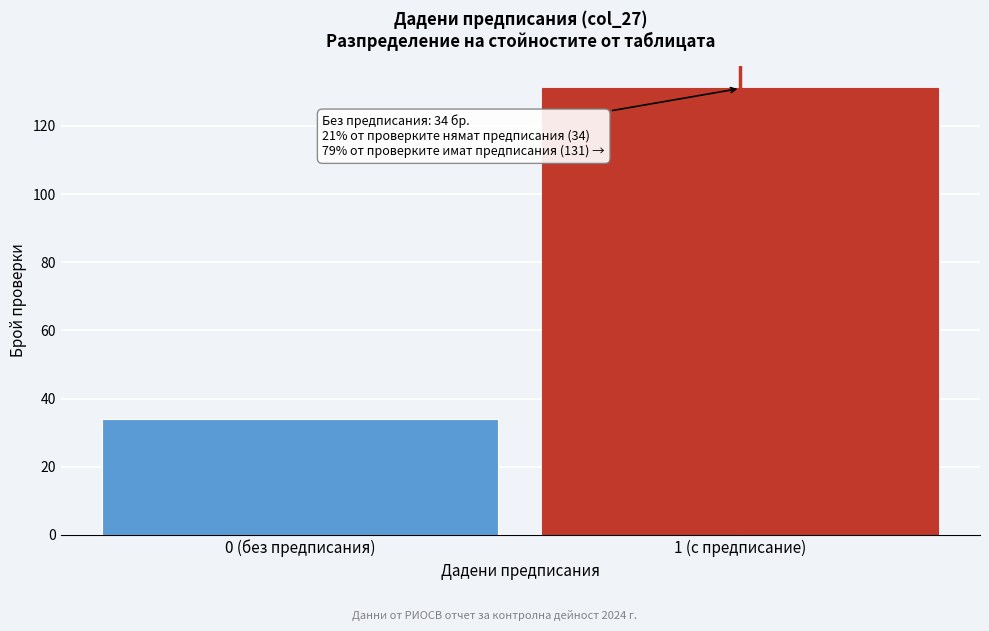

Reading left to right, list all the values displayed in this chart.

34	131